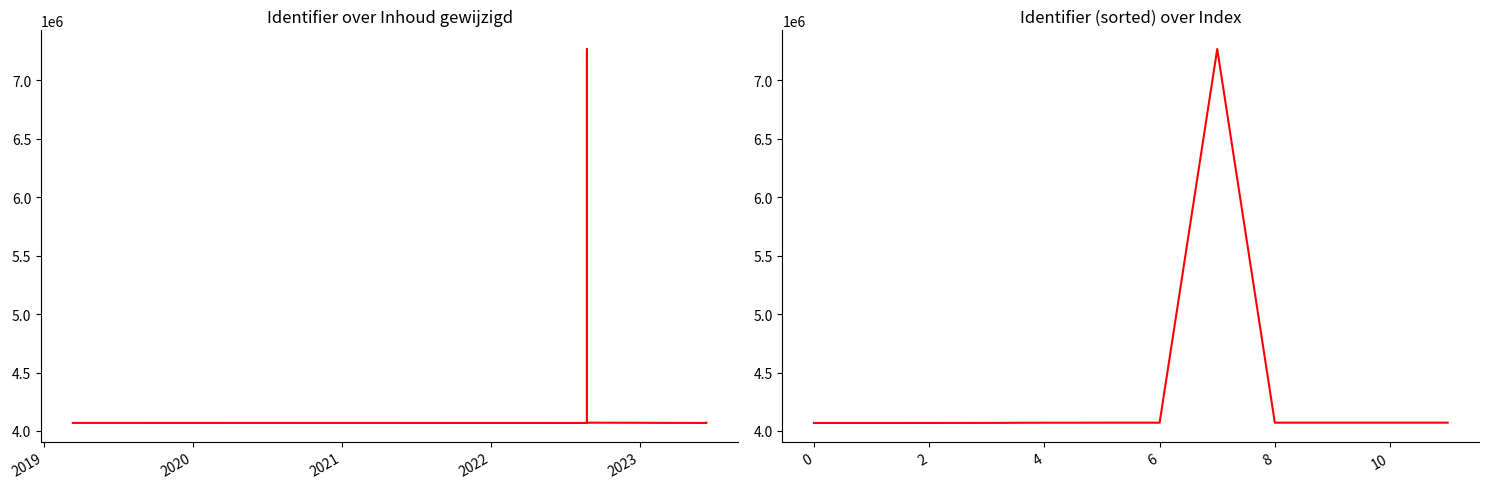

Does the chart display data point markers on the line(s)?

No